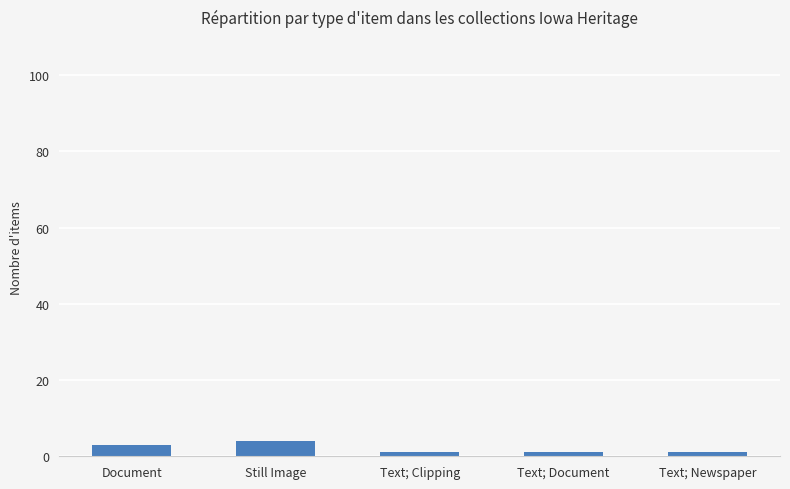

What is the smallest value displayed?

1